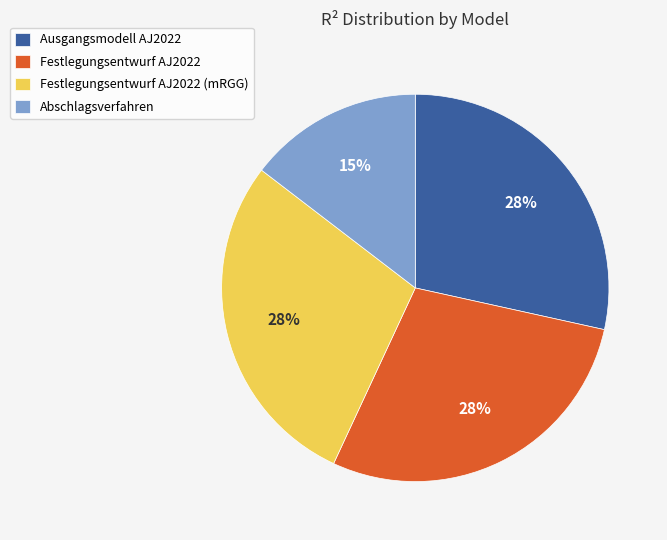

To the nearest percent, what is the combined percentage of Ausgangsmodell AJ2022 and Abschlagsverfahren?

43%